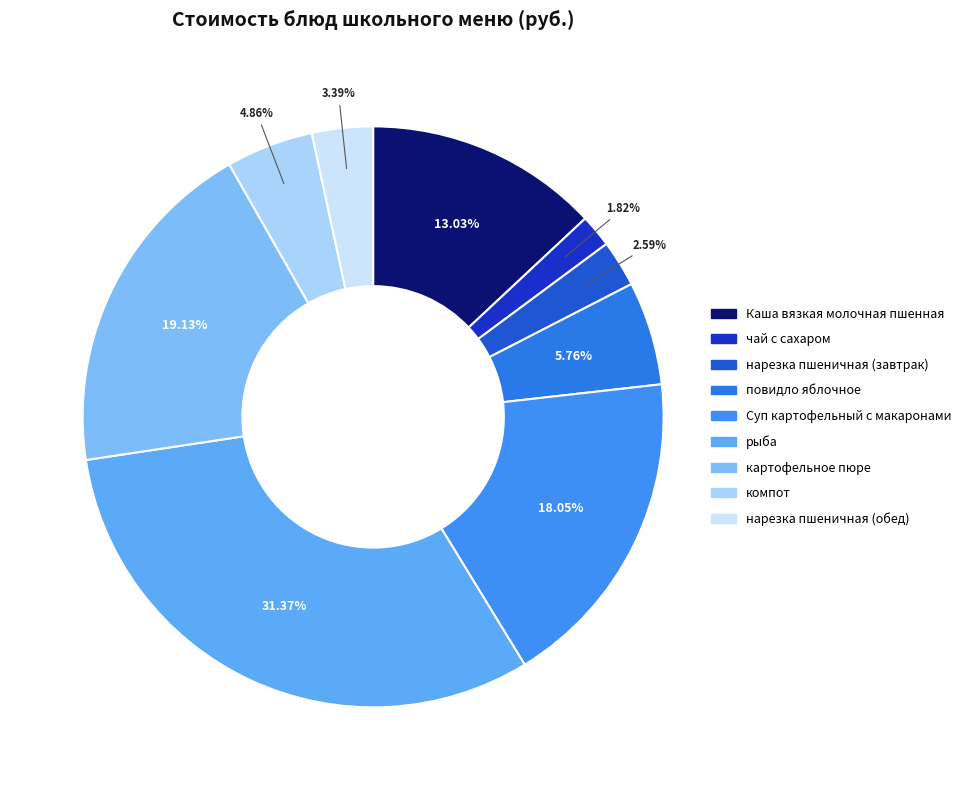

Rank the categories by value from highest to lowest.

рыба, картофельное пюре, Суп картофельный с макаронами, Каша вязкая молочная пшенная, повидло яблочное, компот, нарезка пшеничная (обед), нарезка пшеничная (завтрак), чай с сахаром